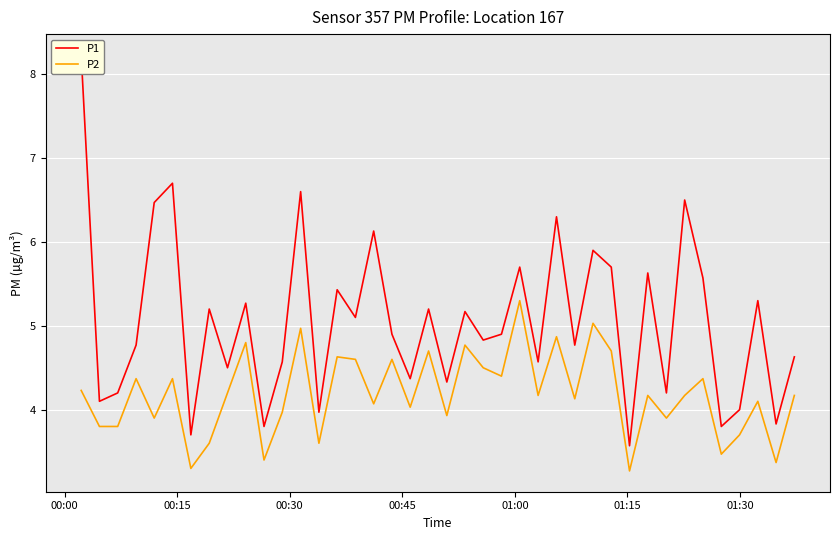

What is the difference between the second highest and minimum values in the P2 series?

1.8